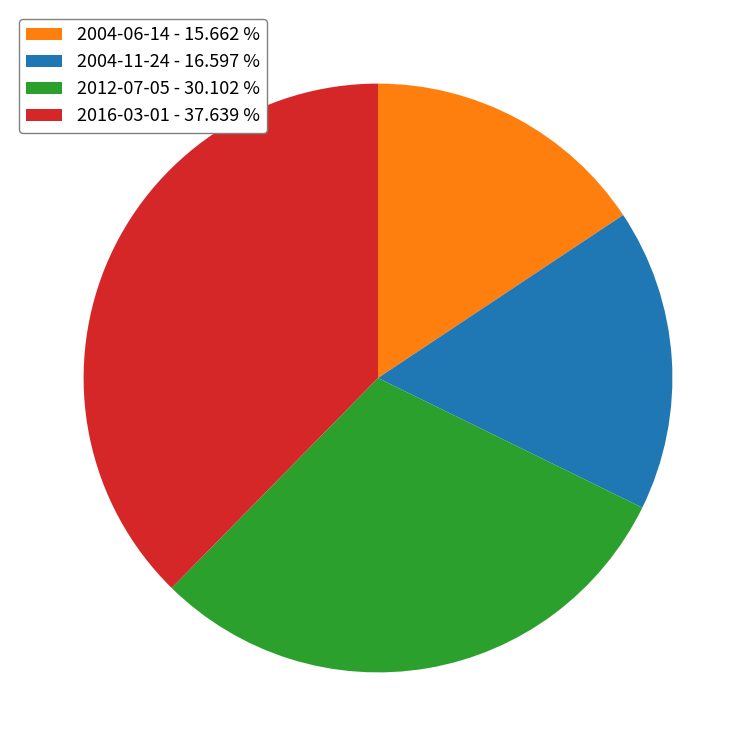

Does 2016-03-01 - 37.639 % account for over 50% of the chart?

No